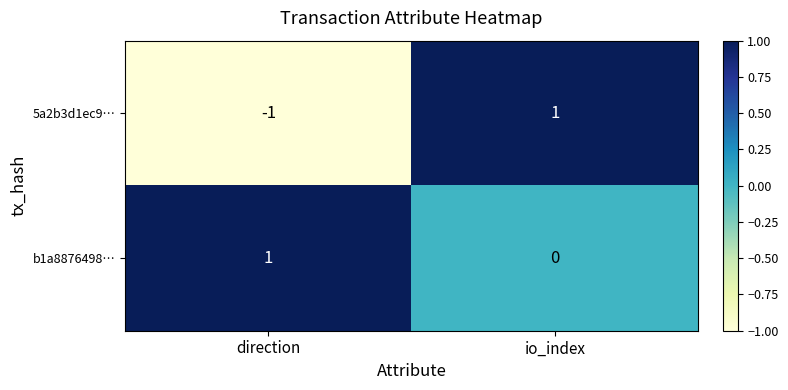

Which category has the lowest value in the b1a8876498… series?

io_index